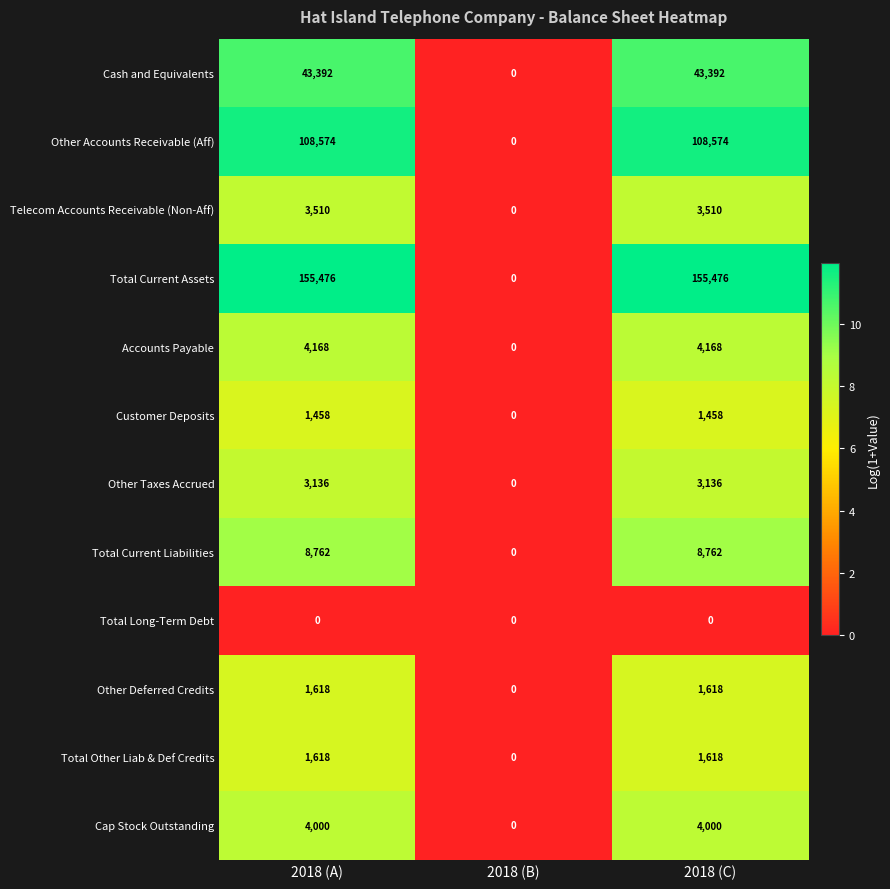

What is the greatest value displayed?

155476